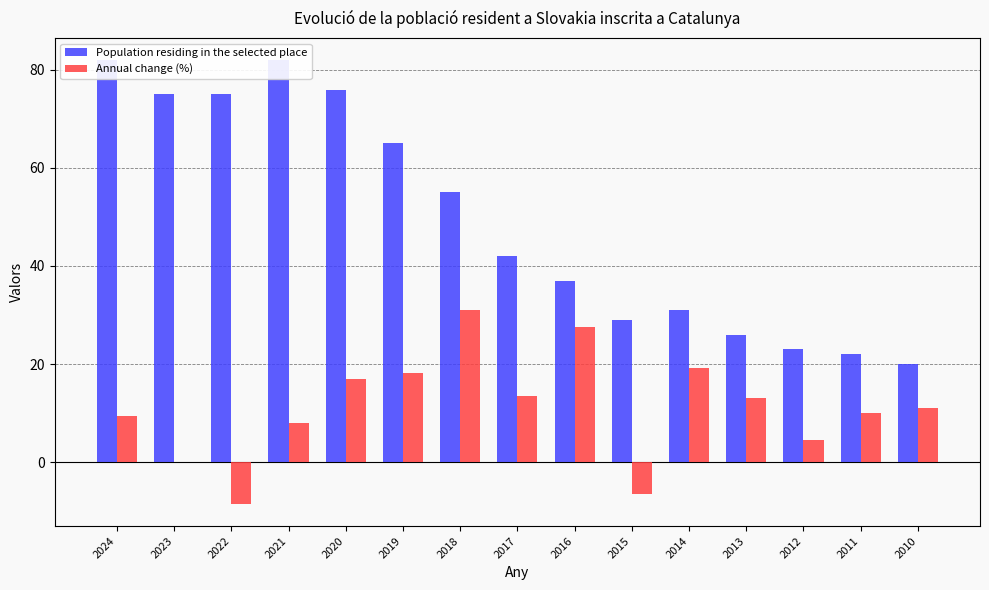

What is the sum of the Annual change (%) values at 2017 and 2018?

44.5